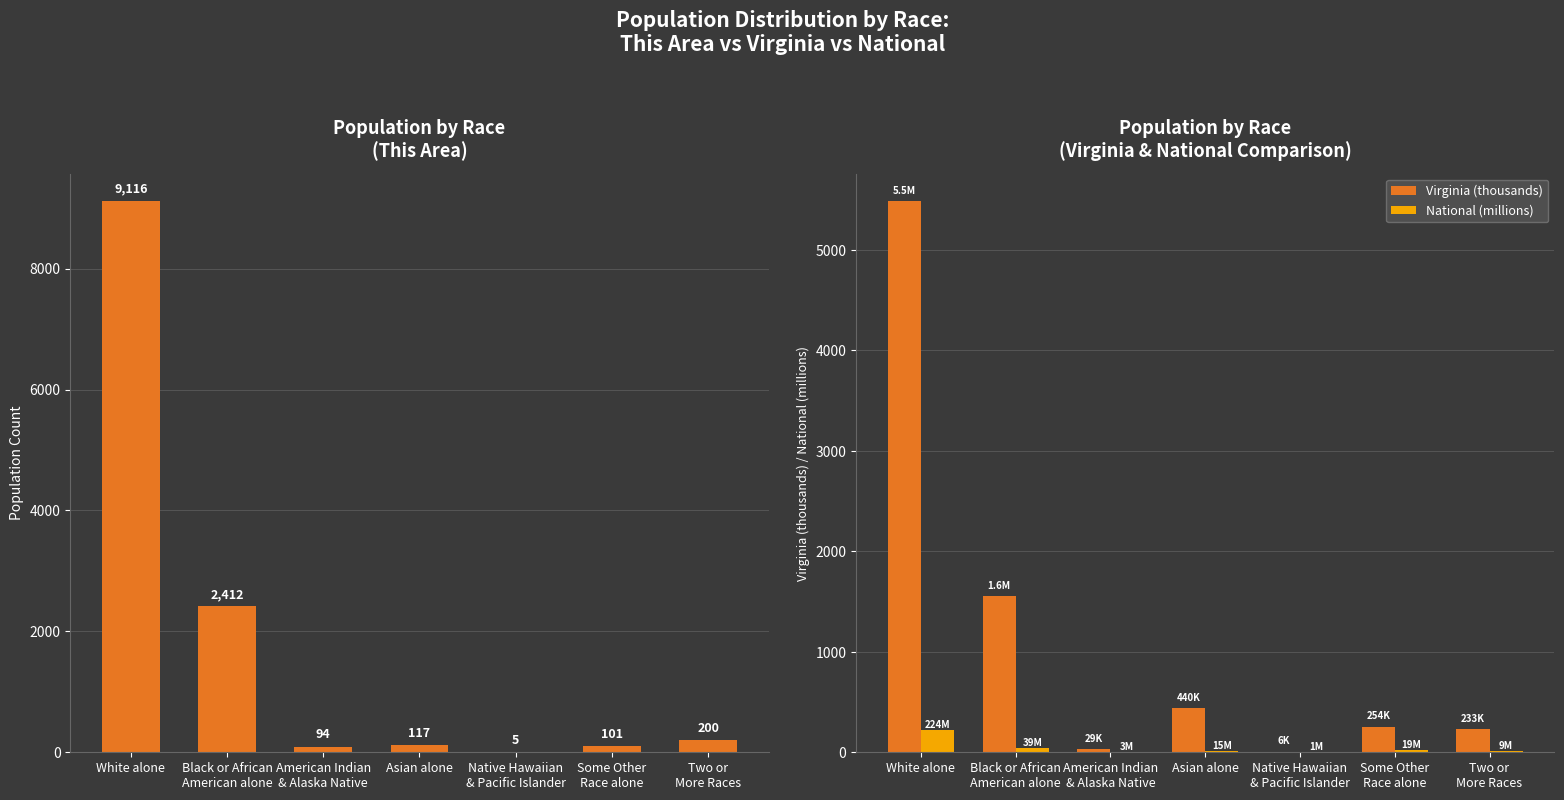

At which category does the chart reach its peak across all series?

White alone